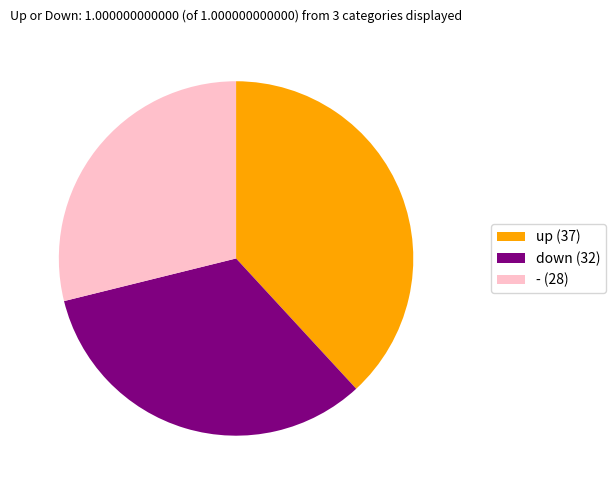

Is there any slice that represents more than half of the pie?

No